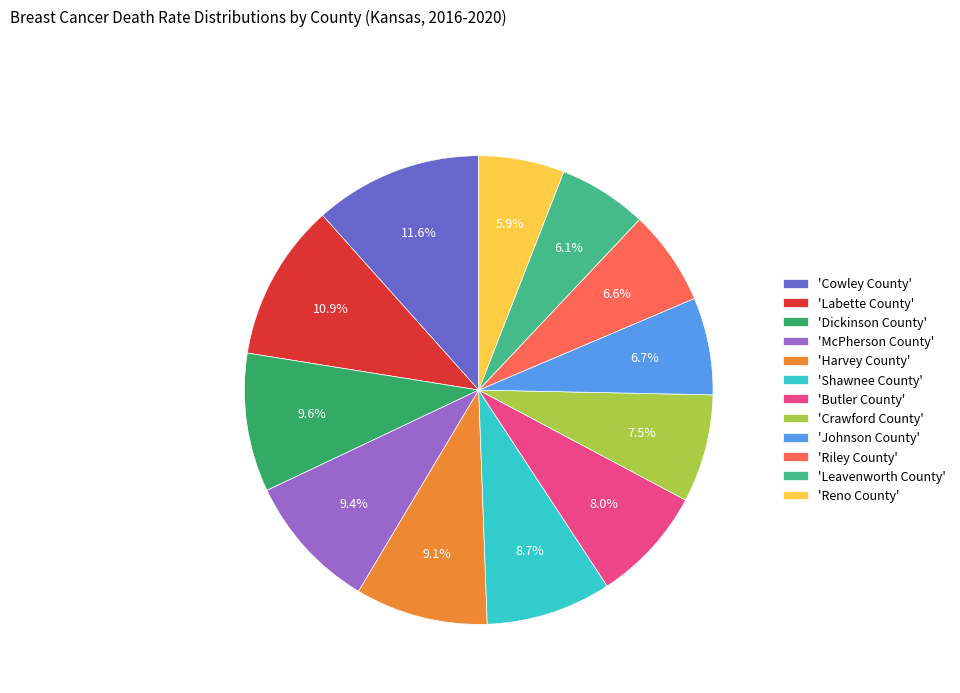

Does any single category account for the majority?

No